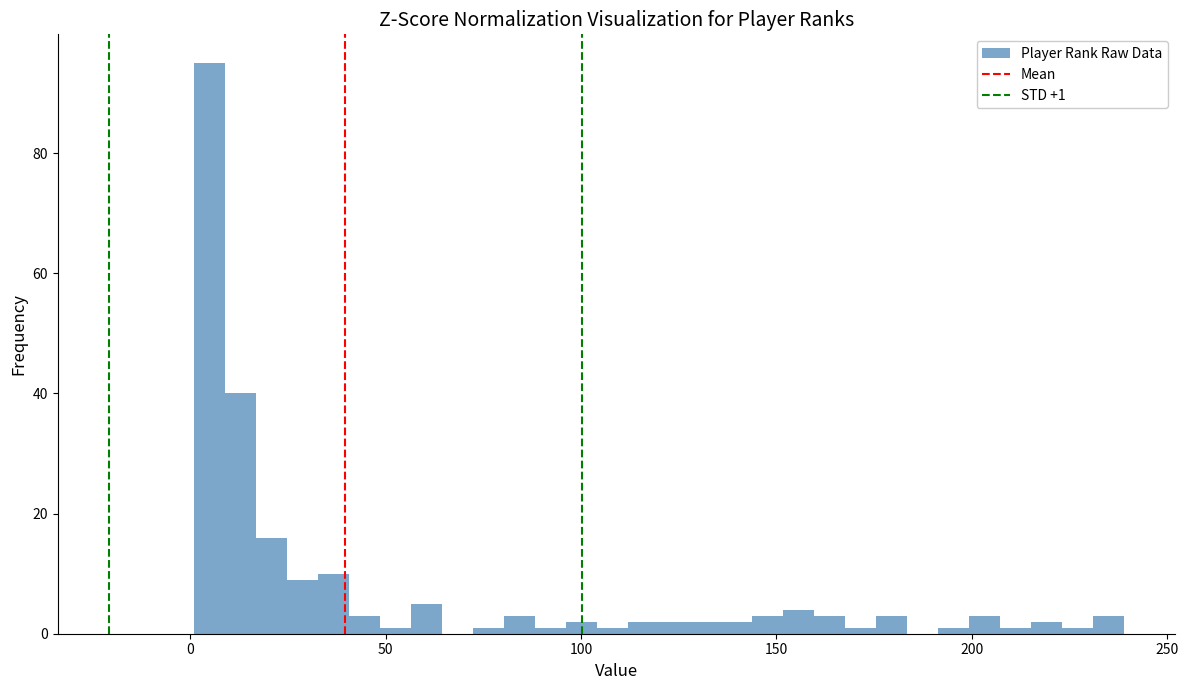

Read against the x-axis, roughly where is the centre of the tallest bar?

5